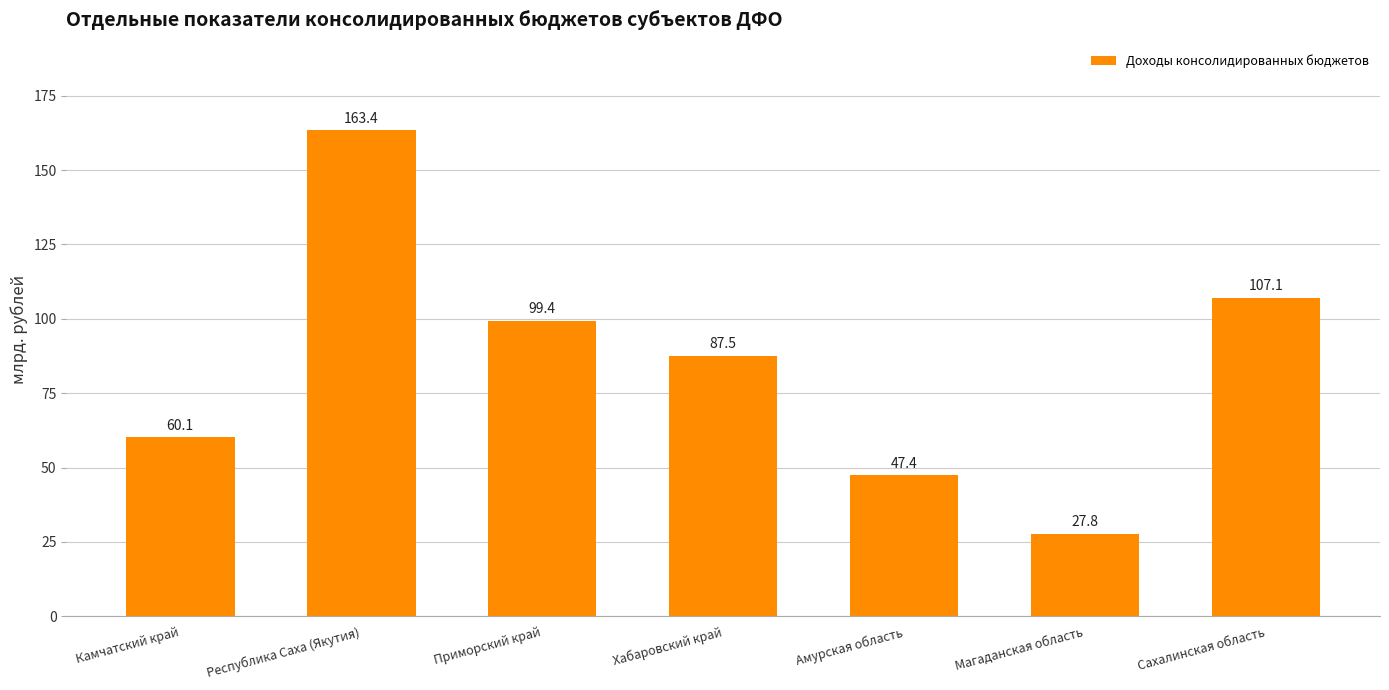

What is the maximum value shown in the chart?

163.4